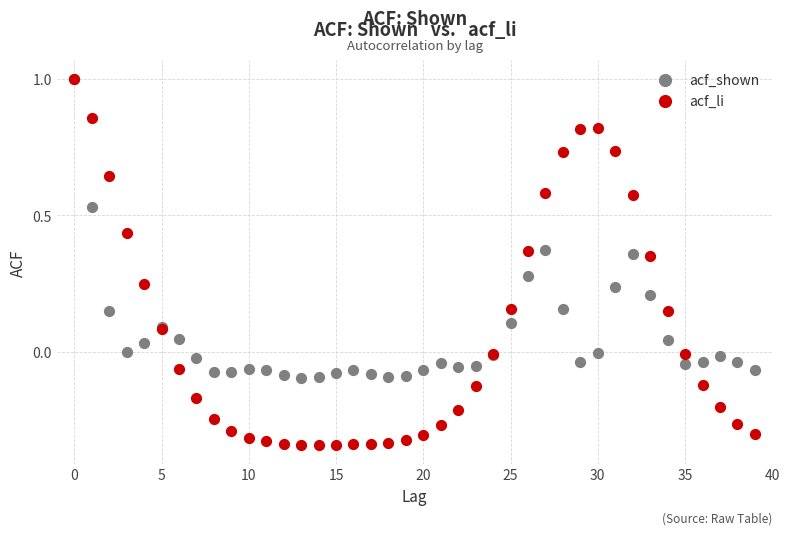

Which series contains the lowest Y value?

acf_li